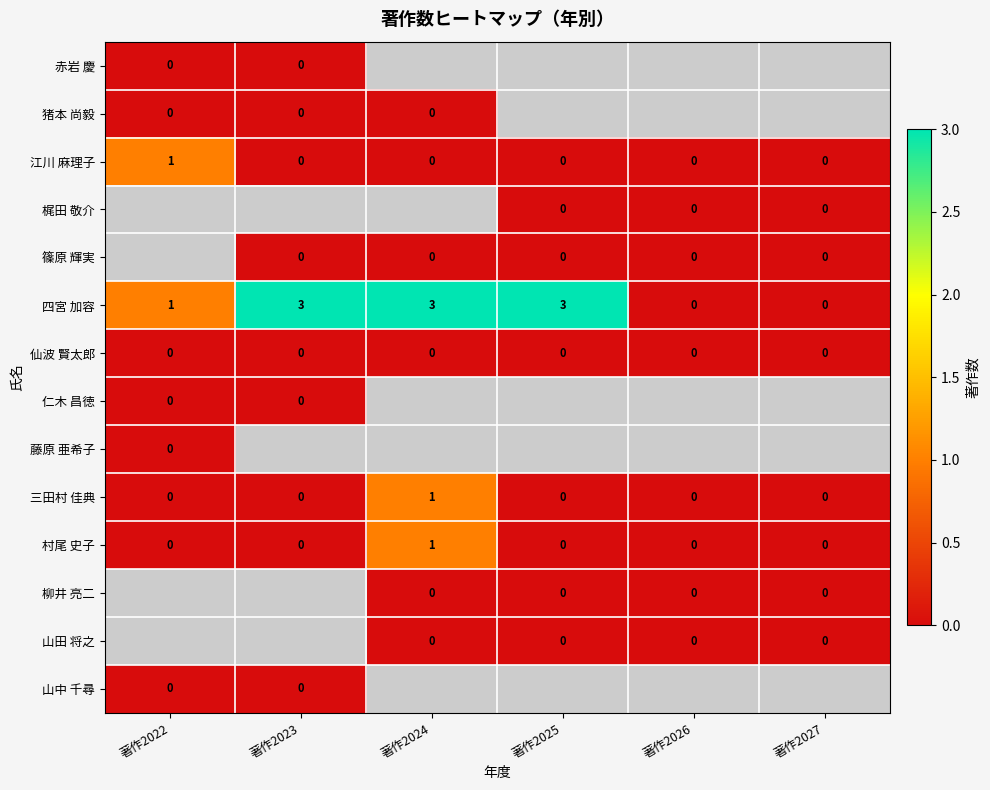

Which category has the highest value across all series?

著作2023